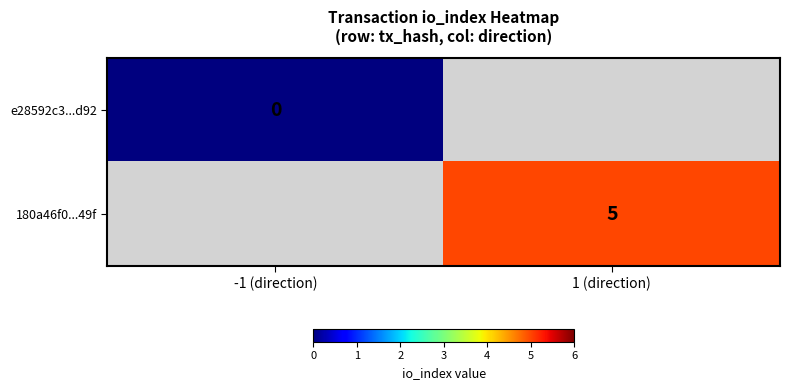

Is the value of 180a46f0...49f at 1 (direction) greater than the value of e28592c3...d92 at -1 (direction)?

Yes